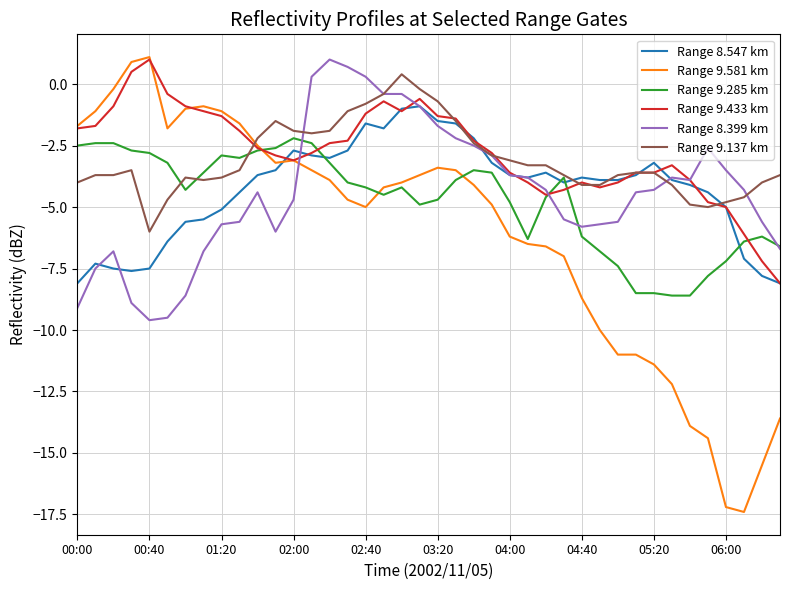

Reading right to left, what are all the values shown in this chart?

Range 8.547 km: -8.1	-7.8	-7.1	-5.0	-4.4	-4.1	-3.9	-3.2	-3.7	-3.9	-3.9	-3.8	-4.0	-3.6	-3.8	-3.7	-3.2	-2.2	-1.6	-1.5	-0.9	-1.0	-1.8	-1.6	-2.7	-3.0	-2.9	-2.7	-3.5	-3.7	-4.4	-5.1	-5.5	-5.6	-6.4	-7.5	-7.6	-7.5	-7.3	-8.1
Range 9.581 km: -13.6	-15.5	-17.4	-17.2	-14.4	-13.9	-12.2	-11.4	-11.0	-11.0	-10.0	-8.7	-7.0	-6.6	-6.5	-6.2	-4.9	-4.1	-3.5	-3.4	-3.7	-4.0	-4.2	-5.0	-4.7	-3.9	-3.5	-3.1	-3.2	-2.5	-1.6	-1.1	-0.9	-1.0	-1.8	1.1	0.9	-0.2	-1.1	-1.7
Range 9.285 km: -6.6	-6.2	-6.4	-7.2	-7.8	-8.6	-8.6	-8.5	-8.5	-7.4	-6.8	-6.2	-3.8	-4.6	-6.3	-4.8	-3.6	-3.5	-3.9	-4.7	-4.9	-4.2	-4.5	-4.2	-4.0	-3.2	-2.4	-2.2	-2.6	-2.7	-3.0	-2.9	-3.6	-4.3	-3.2	-2.8	-2.7	-2.4	-2.4	-2.5
Range 9.433 km: -8.1	-7.2	-6.1	-5.0	-4.8	-3.9	-3.3	-3.6	-3.6	-4.0	-4.2	-4.0	-4.3	-4.5	-4.0	-3.6	-2.8	-2.3	-1.4	-1.3	-0.6	-1.1	-0.7	-1.2	-2.3	-2.4	-2.8	-3.1	-2.9	-2.6	-1.9	-1.3	-1.1	-0.9	-0.4	1.0	0.5	-0.9	-1.7	-1.8
Range 8.399 km: -6.7	-5.6	-4.3	-3.5	-2.6	-3.9	-3.8	-4.3	-4.4	-5.6	-5.7	-5.8	-5.5	-4.3	-3.8	-3.7	-2.9	-2.5	-2.2	-1.7	-0.9	-0.4	-0.4	0.3	0.7	1.0	0.3	-4.7	-6.0	-4.4	-5.6	-5.7	-6.8	-8.6	-9.5	-9.6	-8.9	-6.8	-7.5	-9.1
Range 9.137 km: -3.7	-4.0	-4.6	-4.8	-5.0	-4.9	-4.1	-3.6	-3.6	-3.7	-4.1	-4.1	-3.7	-3.3	-3.3	-3.1	-2.9	-2.4	-1.5	-0.7	-0.2	0.4	-0.4	-0.8	-1.1	-1.9	-2.0	-1.9	-1.5	-2.2	-3.5	-3.8	-3.9	-3.8	-4.7	-6.0	-3.5	-3.7	-3.7	-4.0